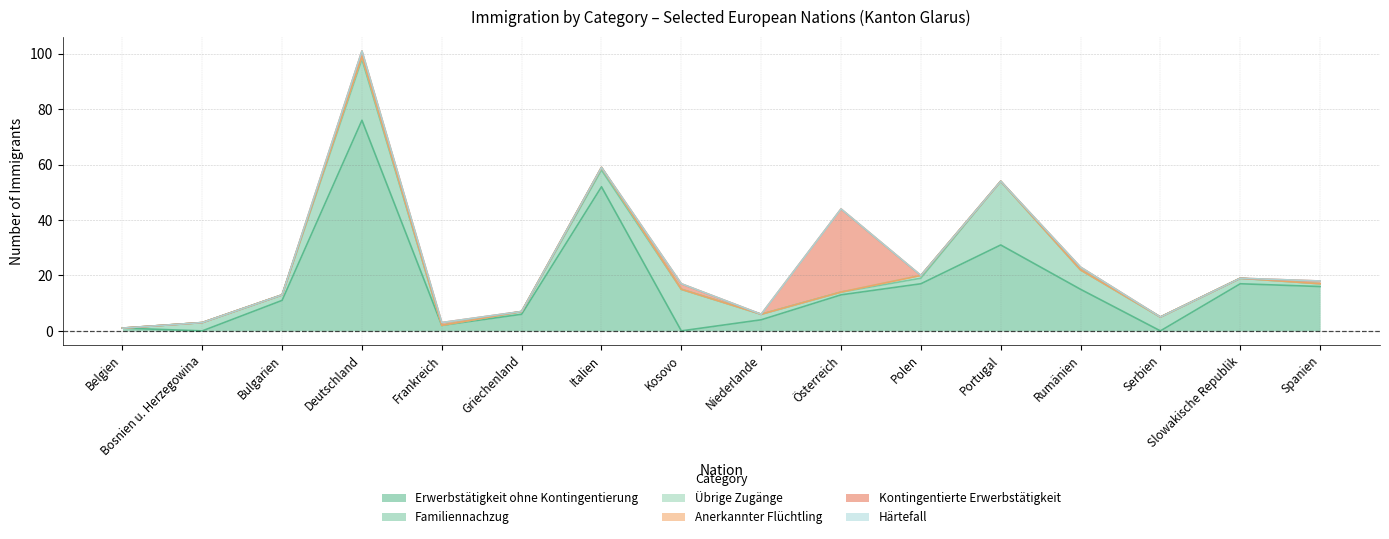

In Familiennachzug, how many points are higher than both neighbors (excluding endpoints)?

4